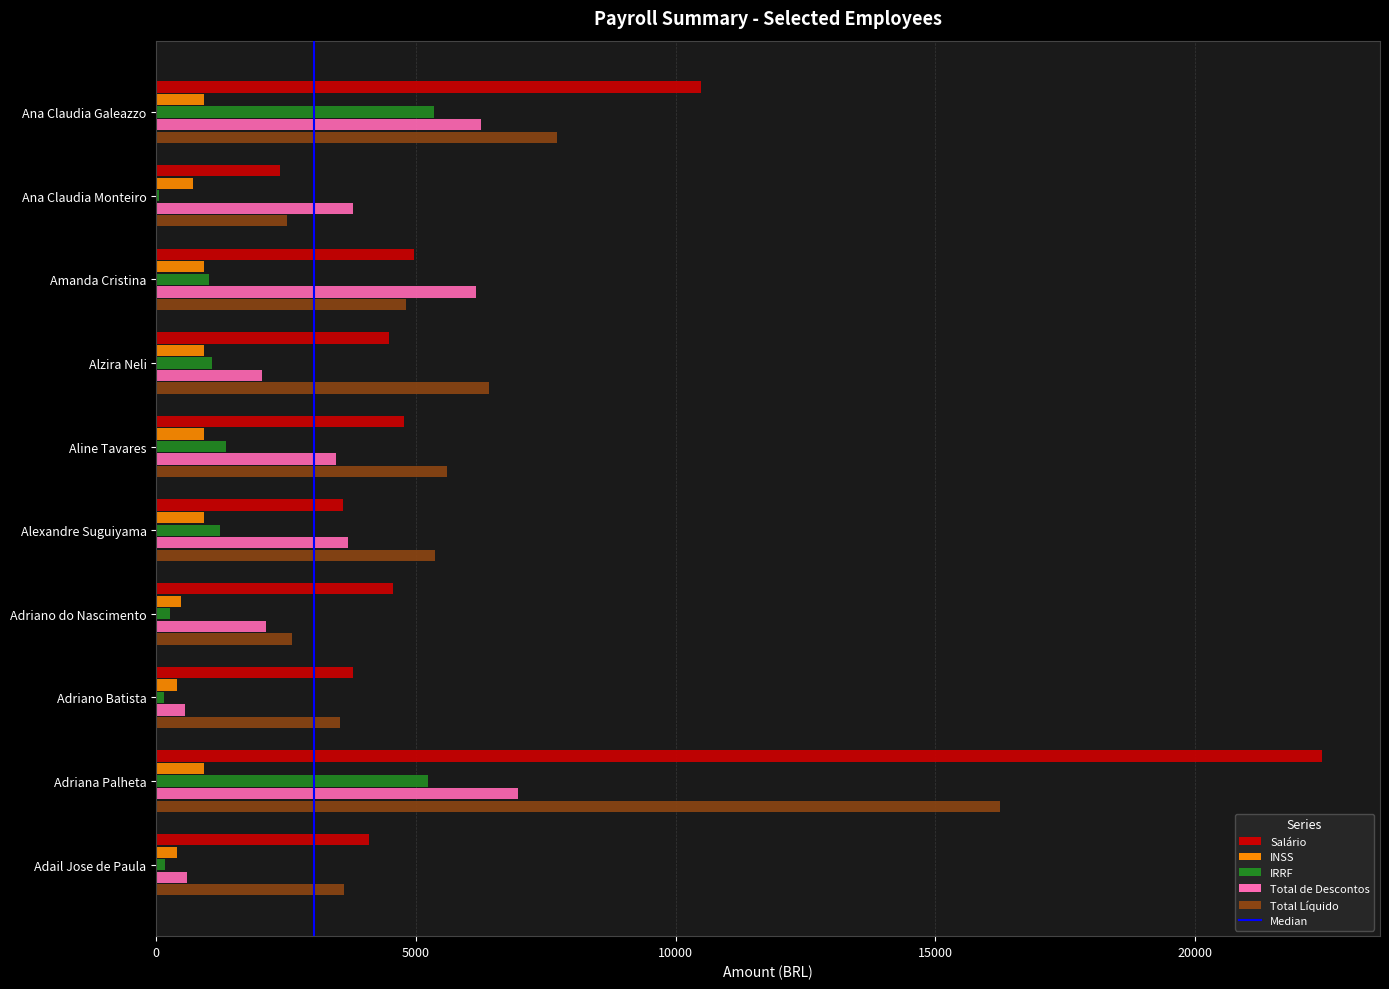

The value of Total Líquido at Adriana Palheta is 16247.6. True or false?

True